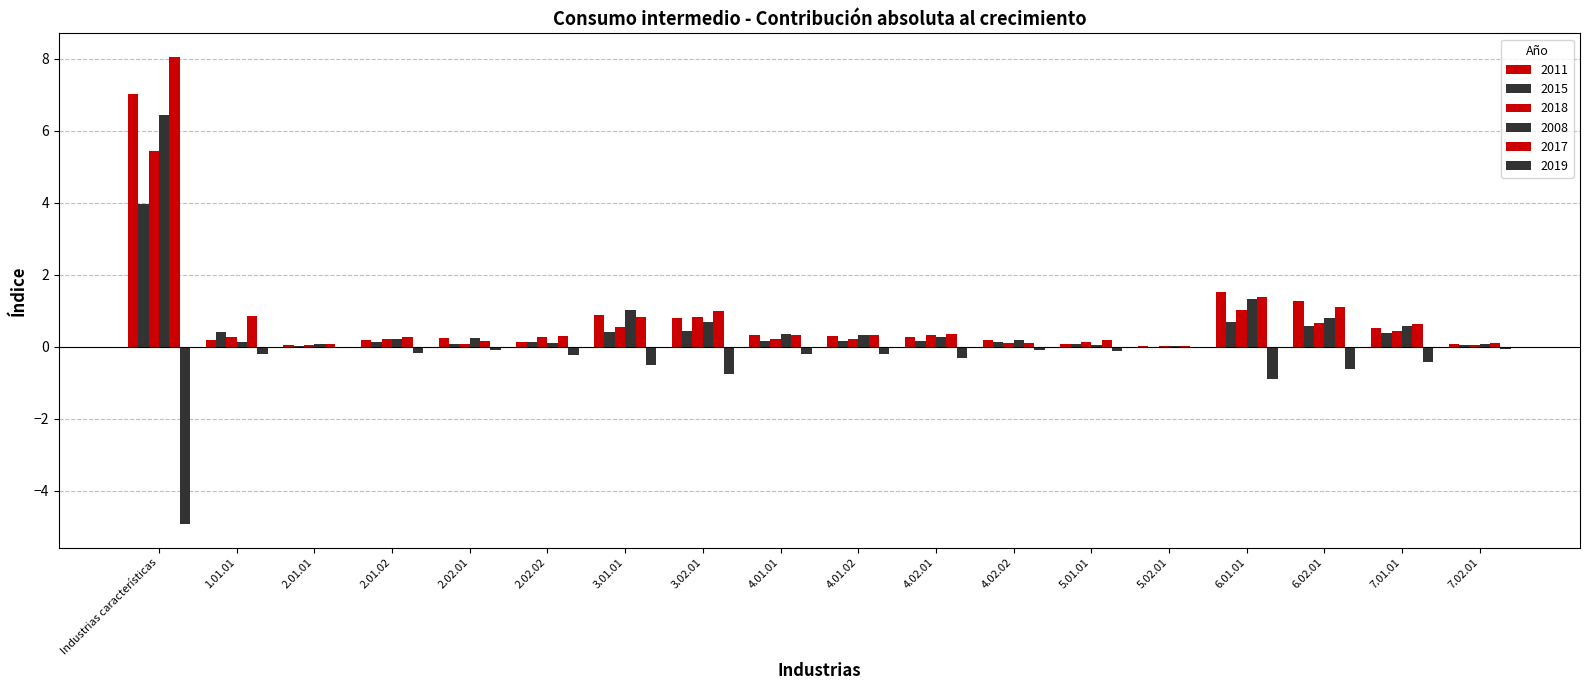

How many distinct data groups are displayed?

6